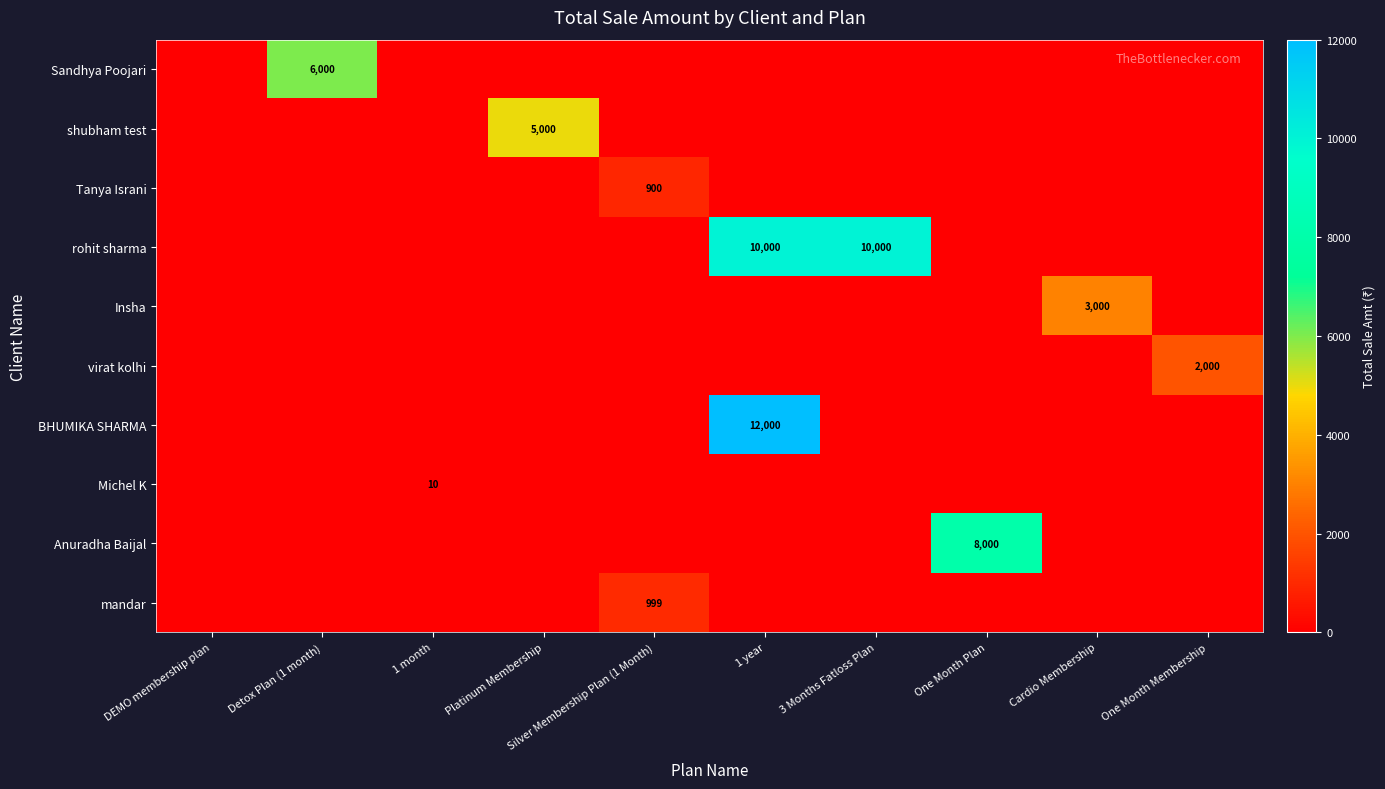

The value of Tanya Israni at Silver Membership Plan (1 Month) is 243. True or false?

False